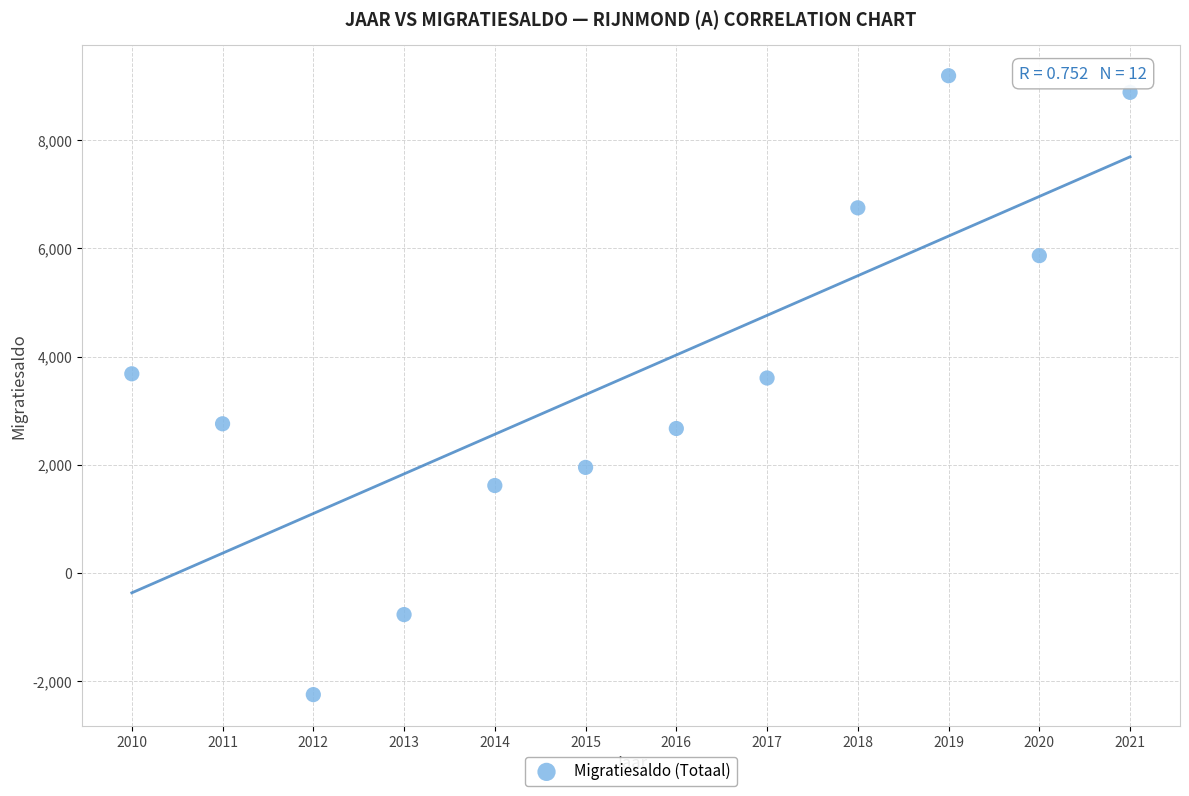

What is the average Y value?

3662